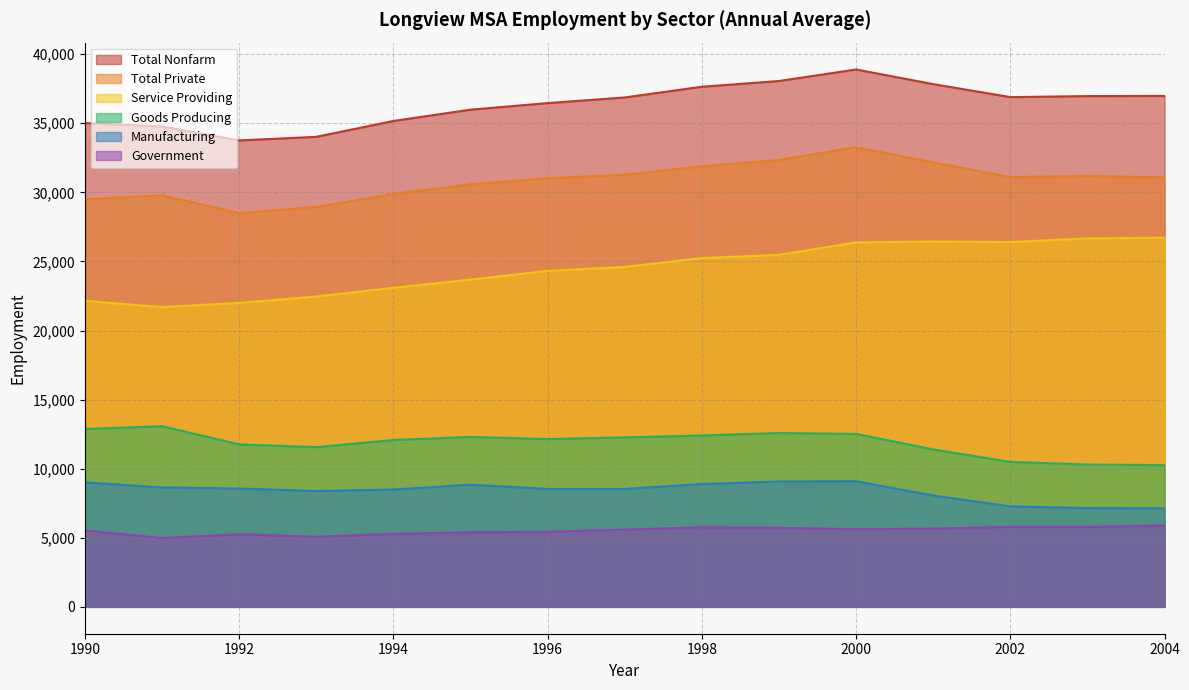

Does the chart have visible grid lines?

Yes